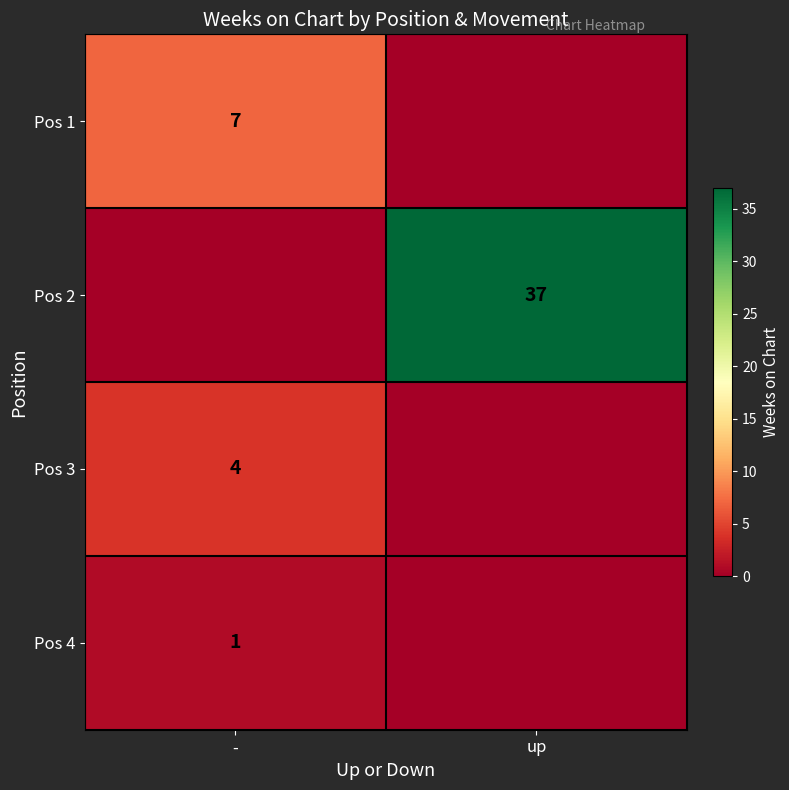

The Pos 3 series shows 4 at -. True or false?

True